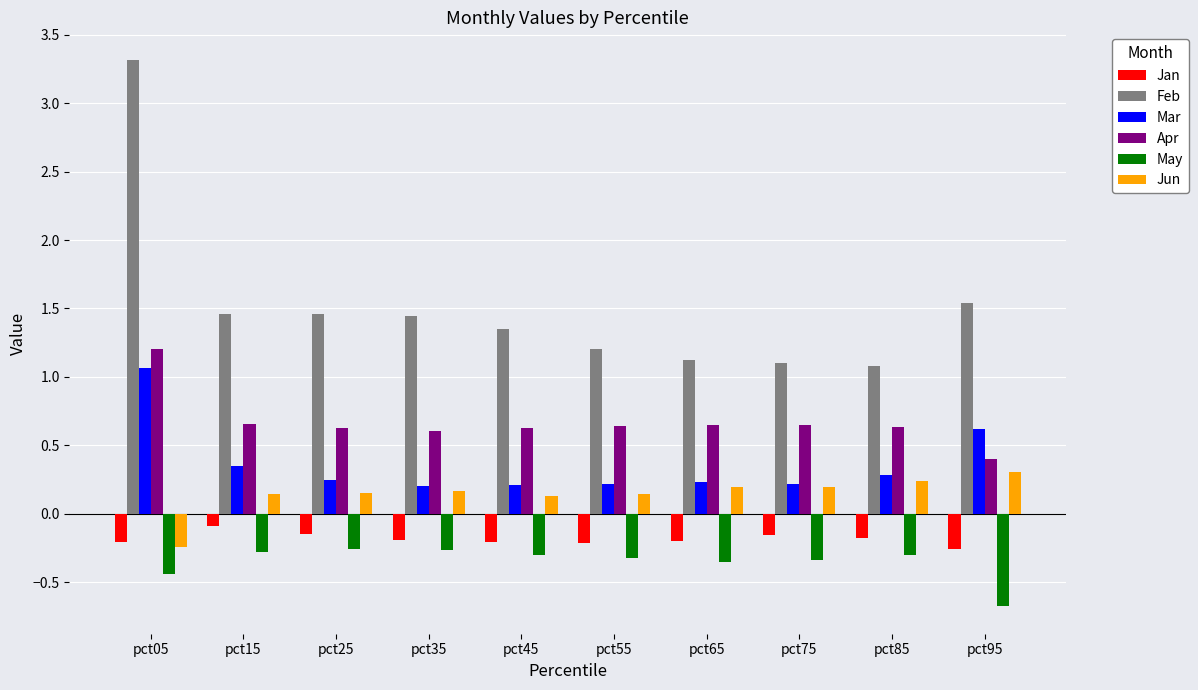

At which label does Jan reach its minimum?

pct95